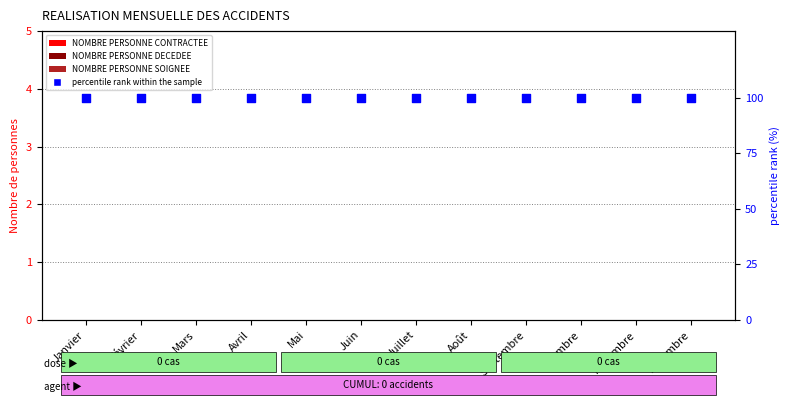

Which series reaches the maximum Y coordinate?

percentile rank within the sample